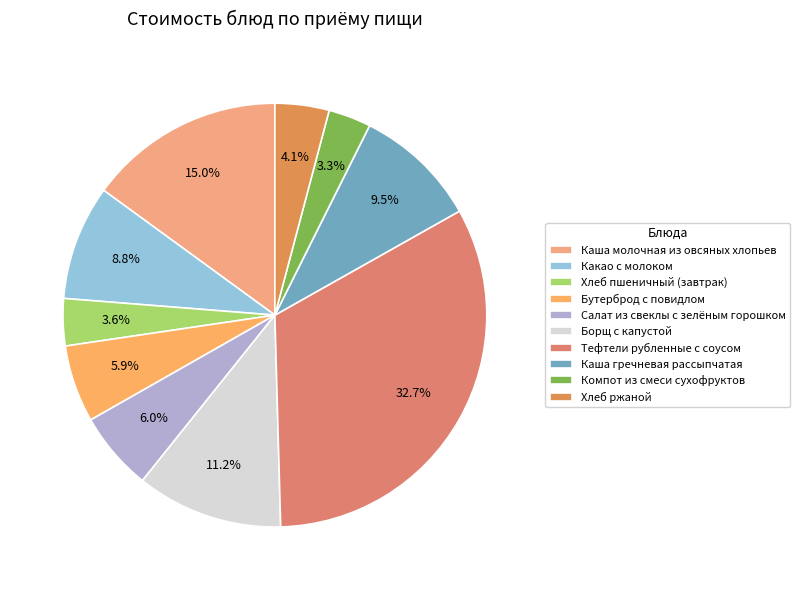

How many segments does this pie chart have?

10